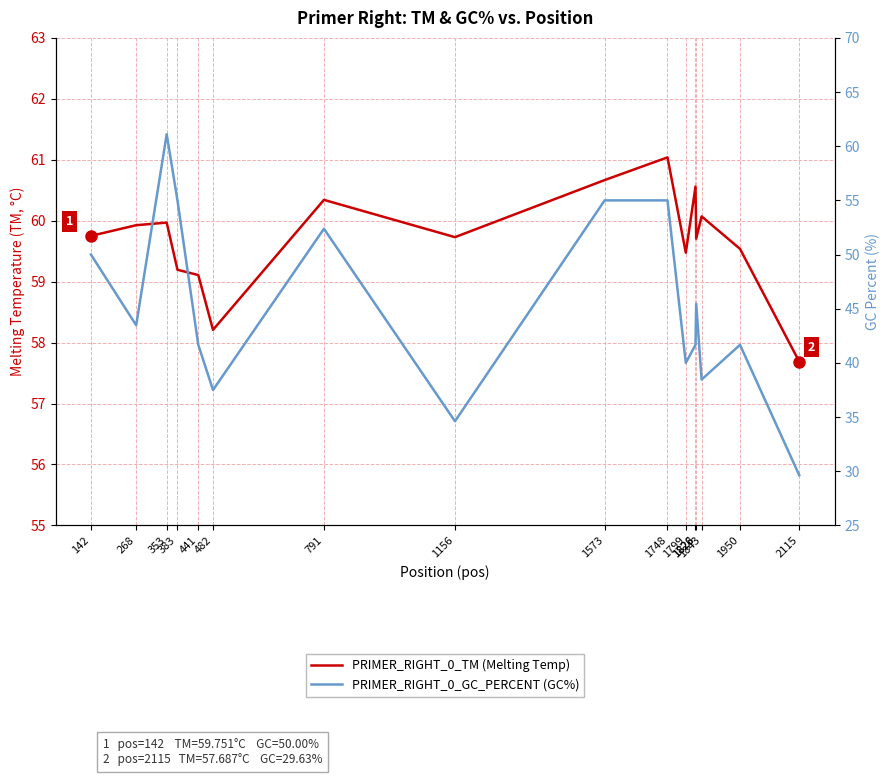

True or false: PRIMER_RIGHT_0_TM has a value of 59.5 at 1799.

True